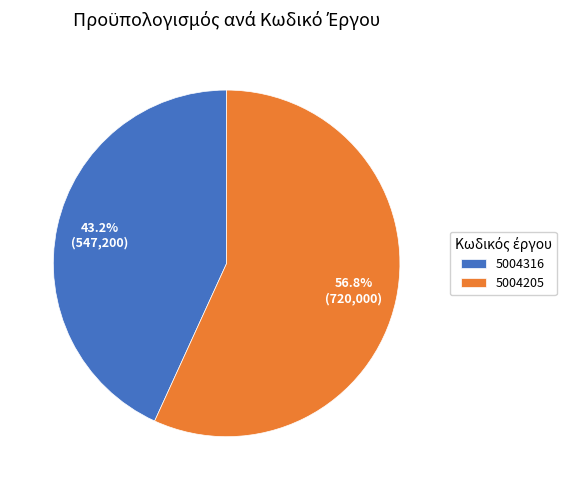

Approximately how many times larger is the value at 5004316 compared to 5004205?

0.8